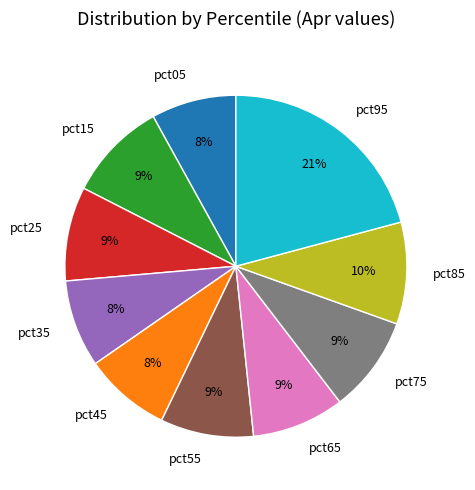

Is the sum of pct65 and pct45 greater than half?

No